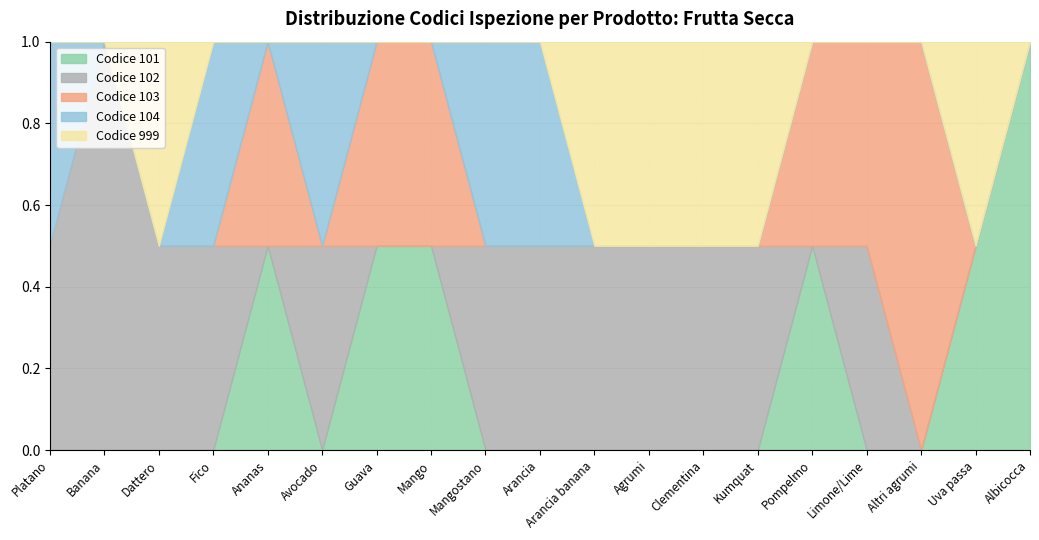

At how many categories does at least one series exceed 0?

19